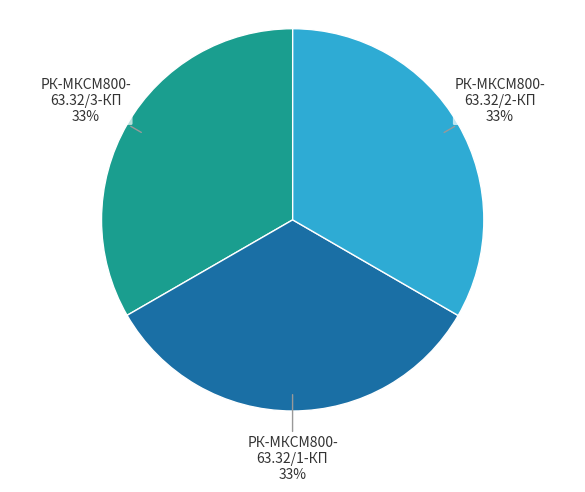

Combined, do РК-МКСМ800- 63.32/1-КП and РК-МКСМ800- 63.32/2-КП account for over 50%?

Yes